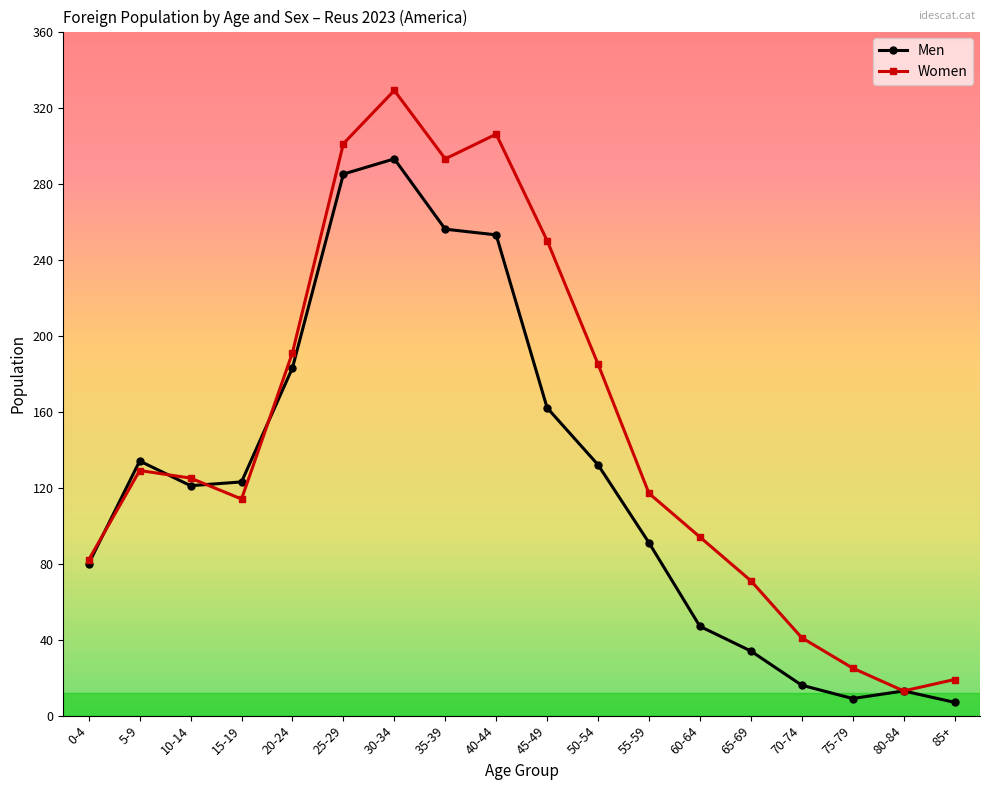

List the labels in order of Women value, largest first.

30-34, 40-44, 25-29, 35-39, 45-49, 20-24, 50-54, 5-9, 10-14, 55-59, 15-19, 60-64, 0-4, 65-69, 70-74, 75-79, 85+, 80-84